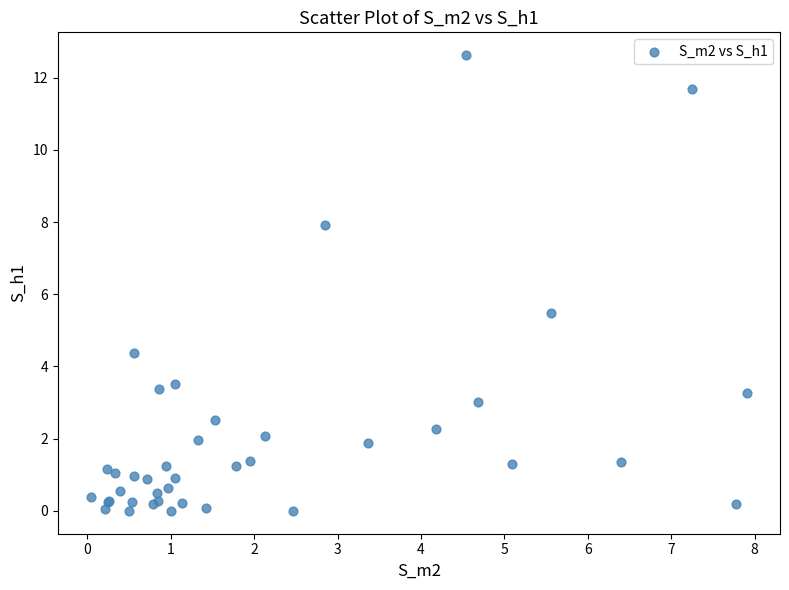

What Y value in the scatter plot is closest to 6?

5.5